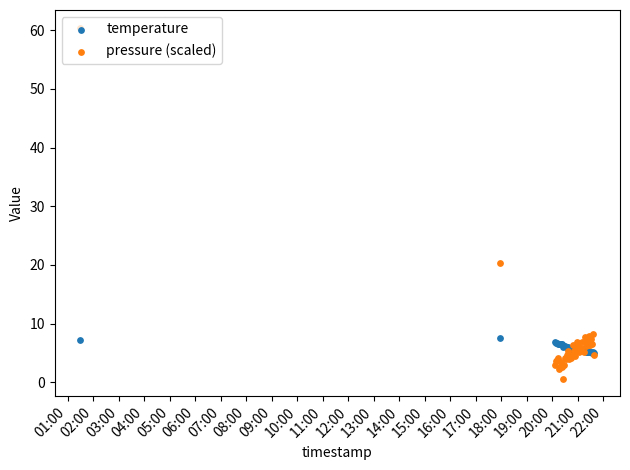

Which series has the widest spread of Y values?

pressure (scaled)